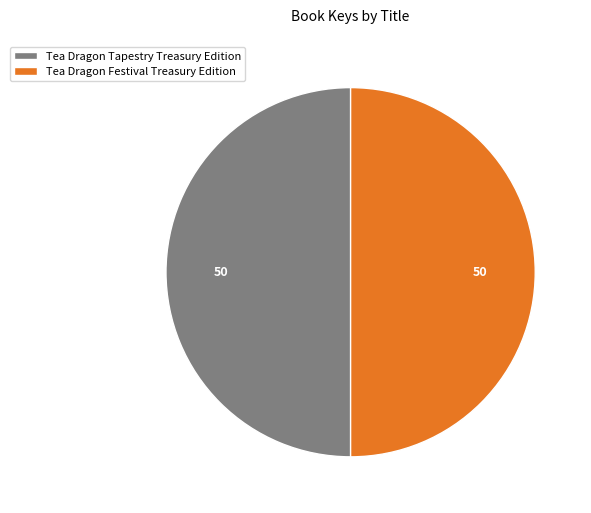

Do Tea Dragon Festival Treasury Edition and Tea Dragon Tapestry Treasury Edition together represent more than half of the pie?

Yes